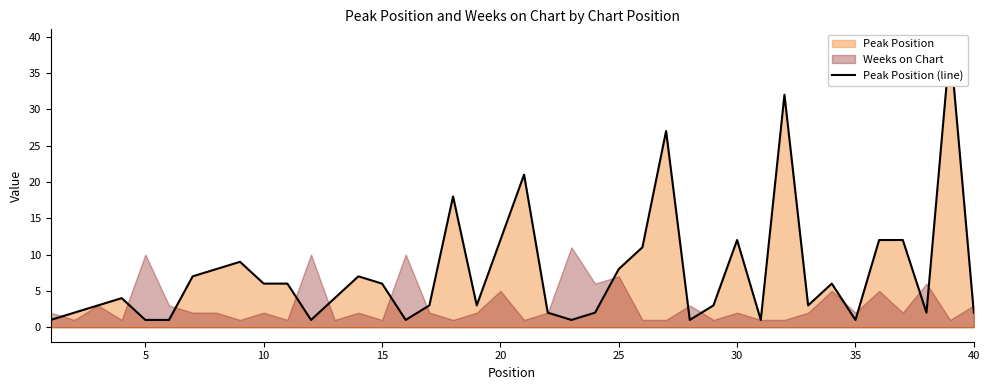

What is the greatest value displayed?

39